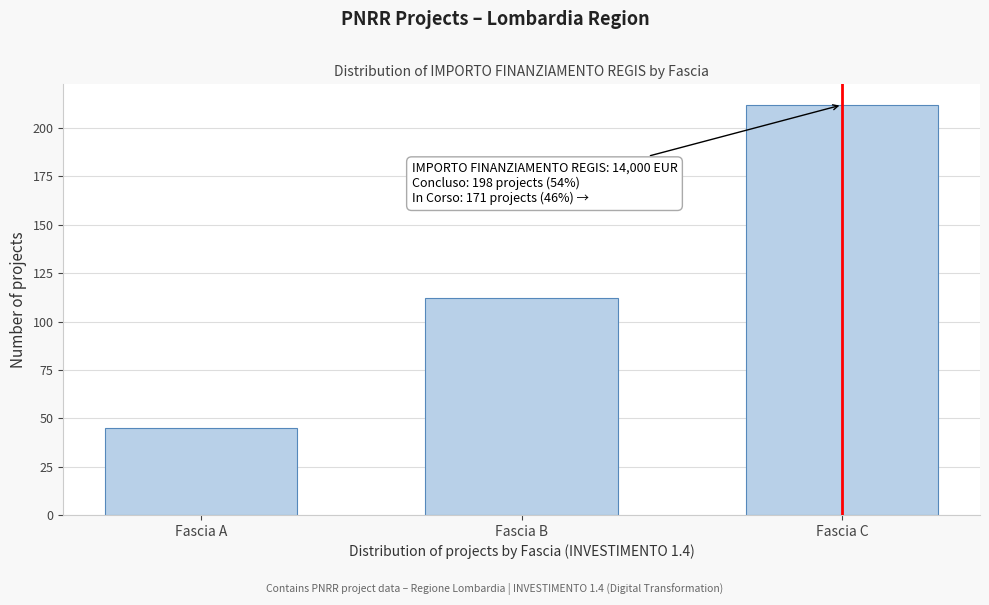

Reading right to left, list all the values displayed in this chart.

212	112	45